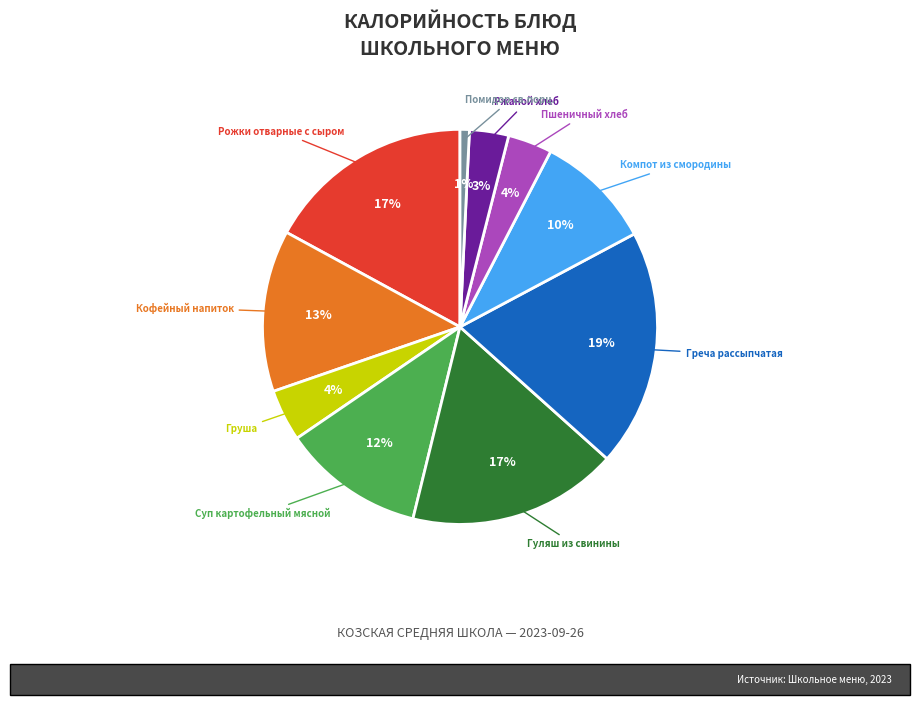

Does Кофейный напиток account for over 50% of the chart?

No